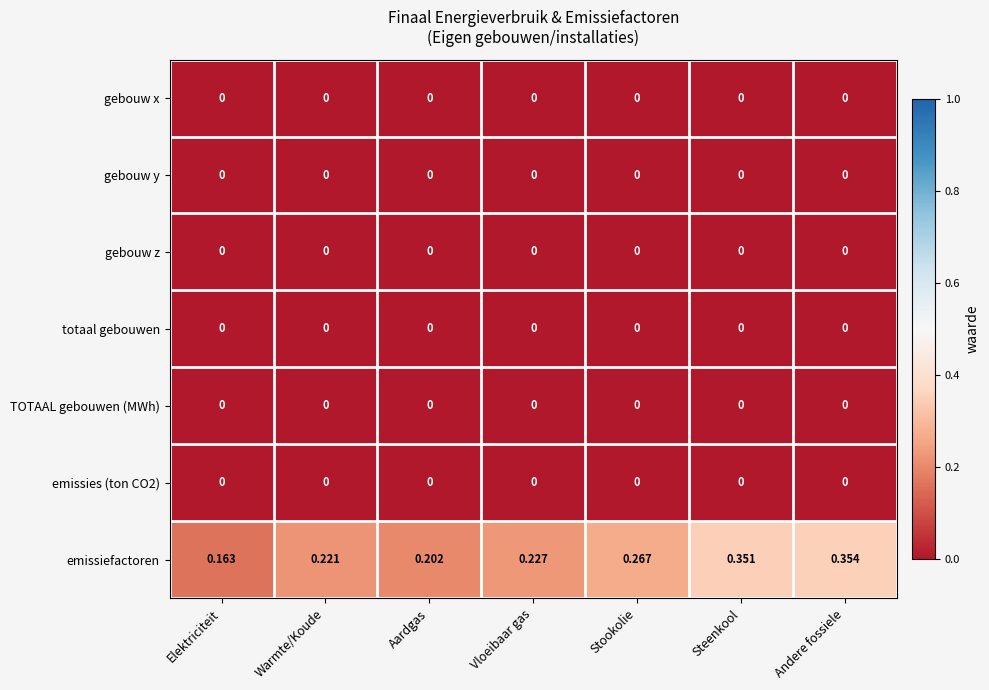

At which category does the chart reach its peak across all series?

Andere fossiele